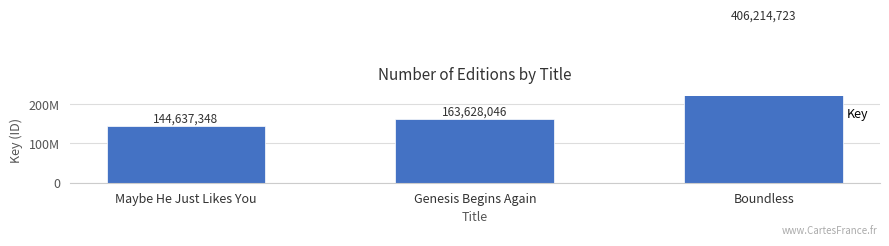

What is the change in value from Genesis Begins Again to Boundless?

+242586677